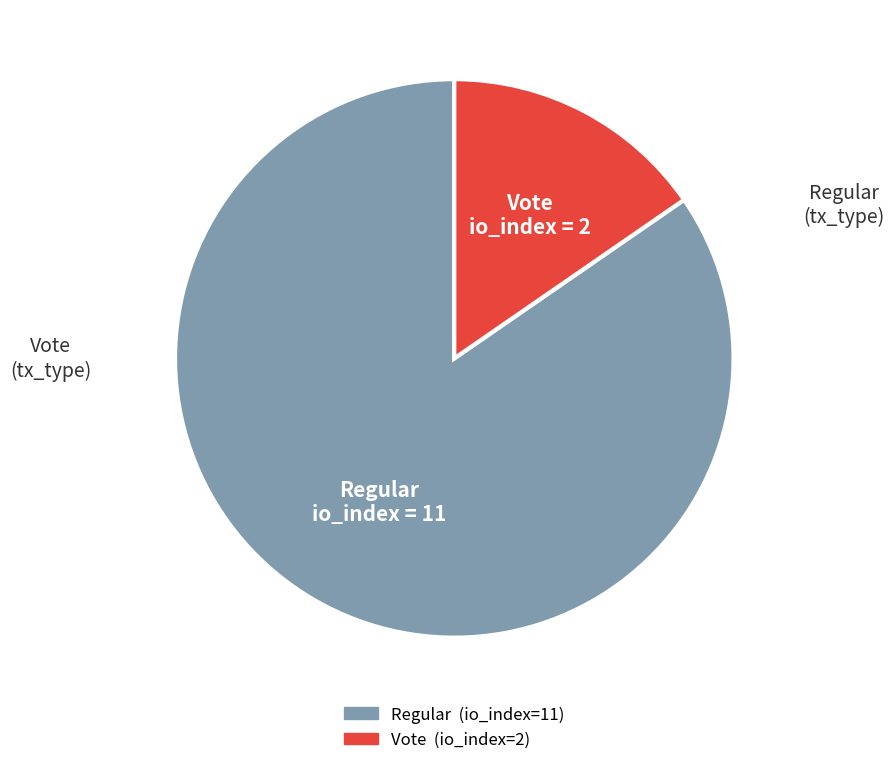

Count the number of slices in the pie.

2